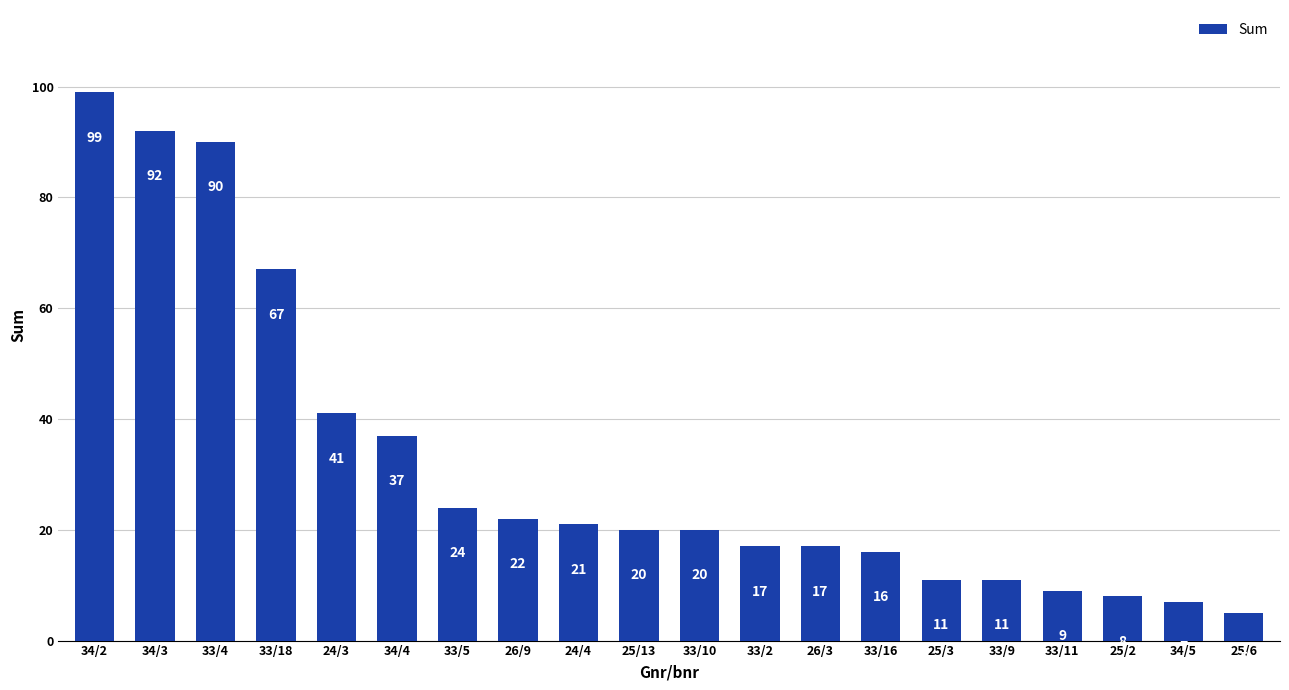

What is the difference between the second highest and minimum values?

87